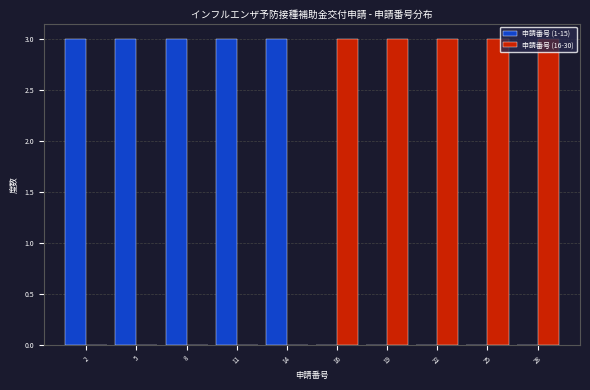

What is the greatest value displayed?

3